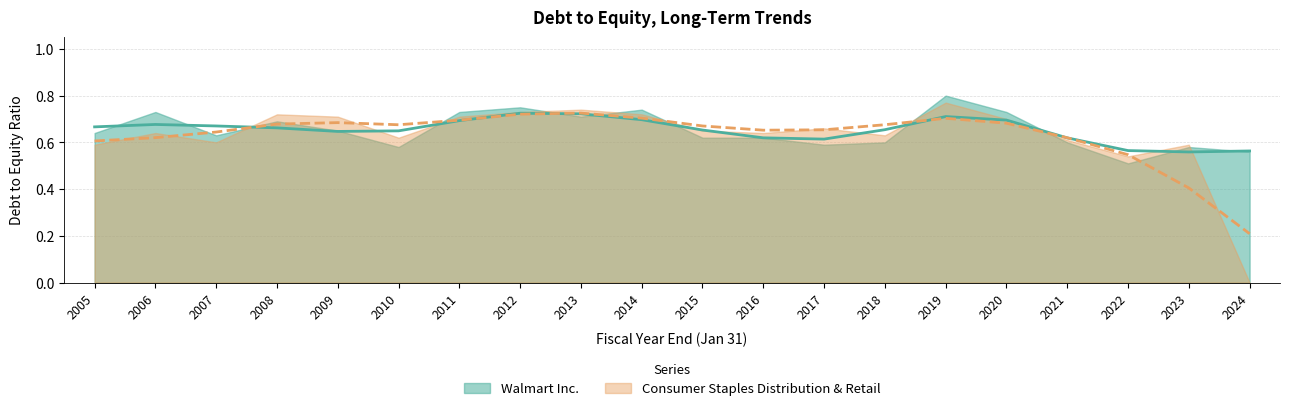

List the series in order of their overall mean, lowest first.

Consumer Staples Distribution & Retail, Walmart Inc.